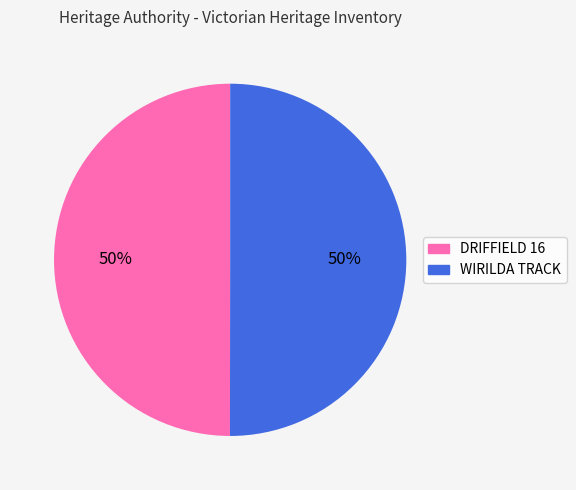

Is it true that DRIFFIELD 16 is 36% of the pie?

False